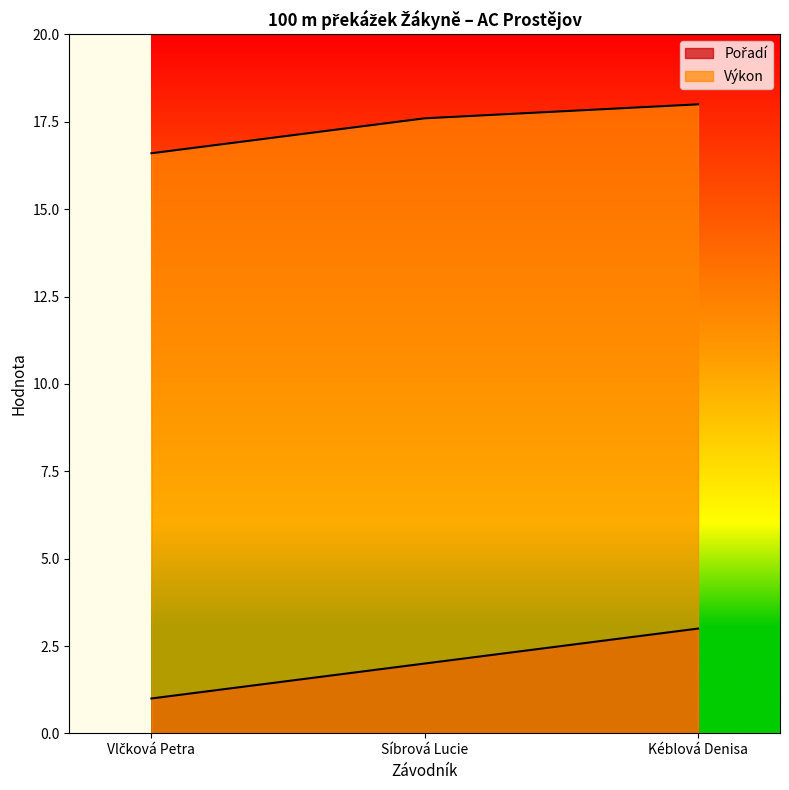

What is the minimum value for Výkon?

16.6